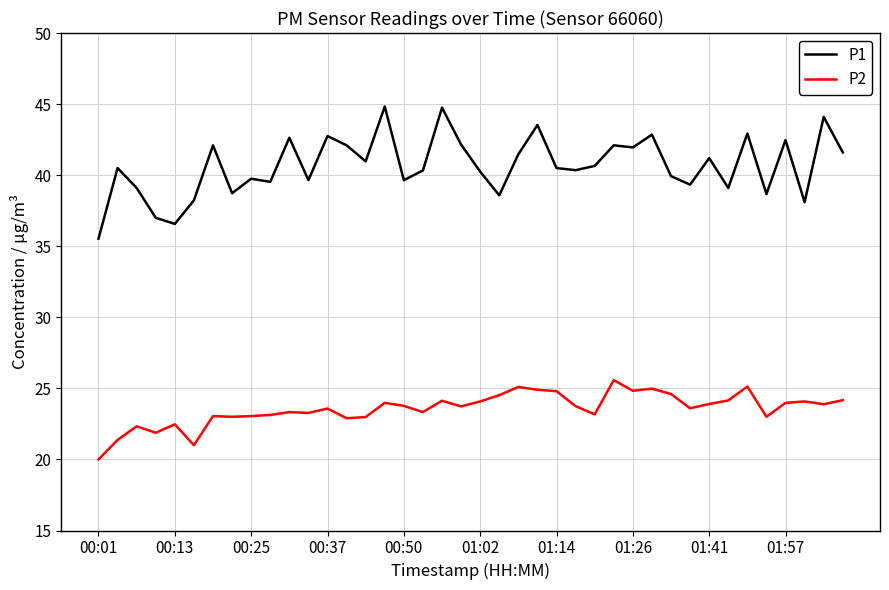

Which series has the widest spread of values?

P1